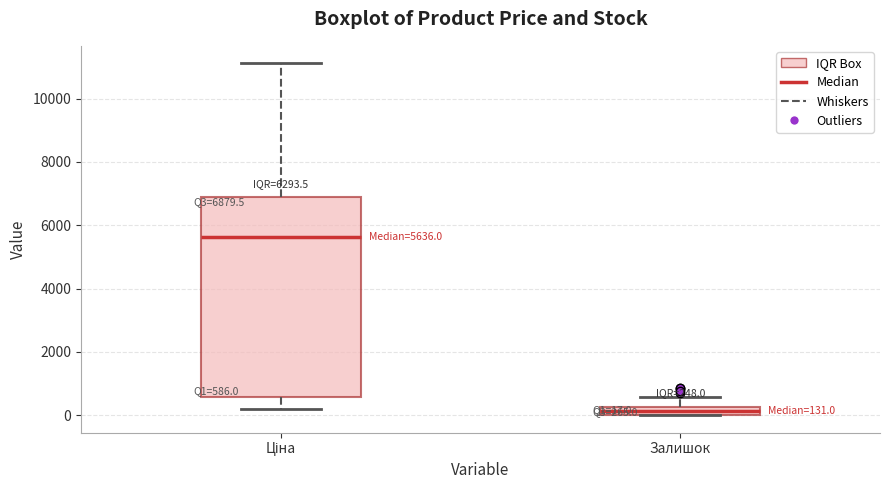

Comparing the boxes themselves (not the whiskers), which one is the tallest?

Ціна